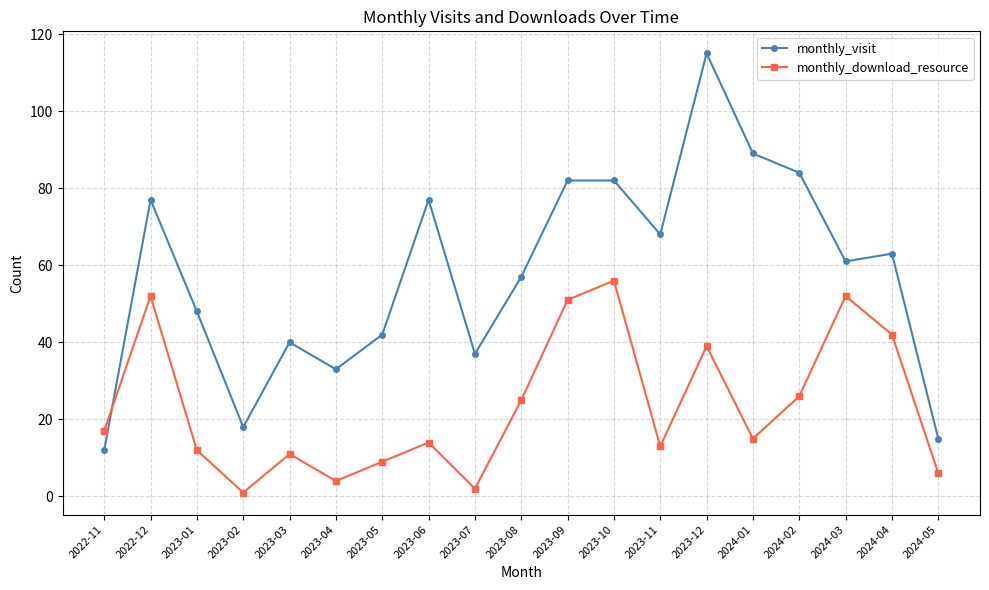

How many series are shown in this chart?

2